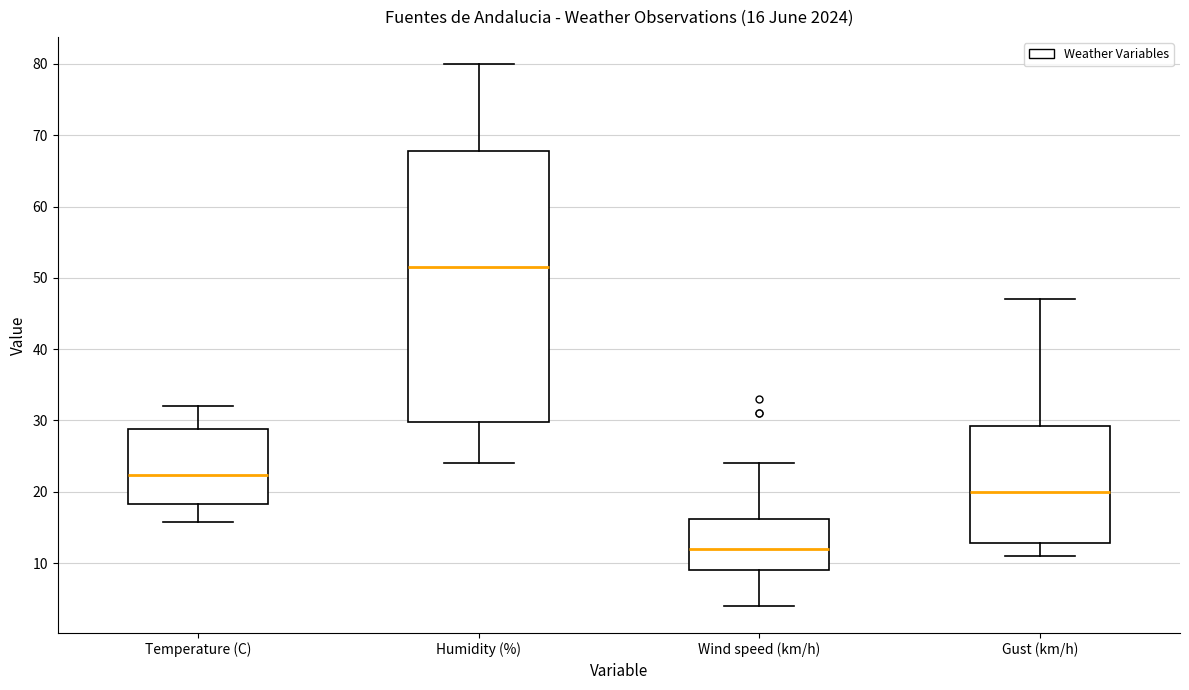

Comparing the boxes themselves (not the whiskers), which one is the tallest?

Humidity (%)